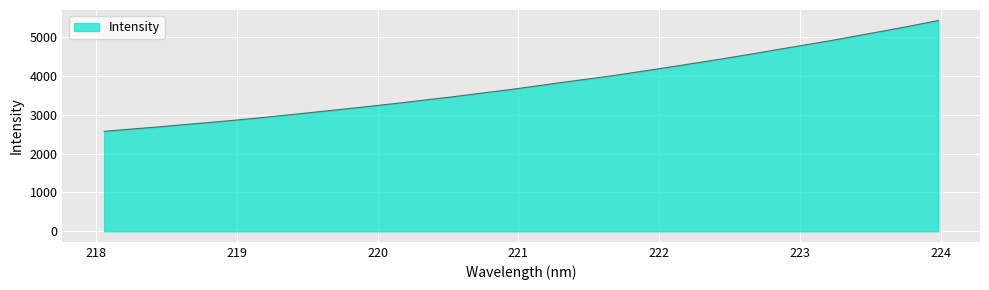

What is the minimum value shown in the chart?

2575.1